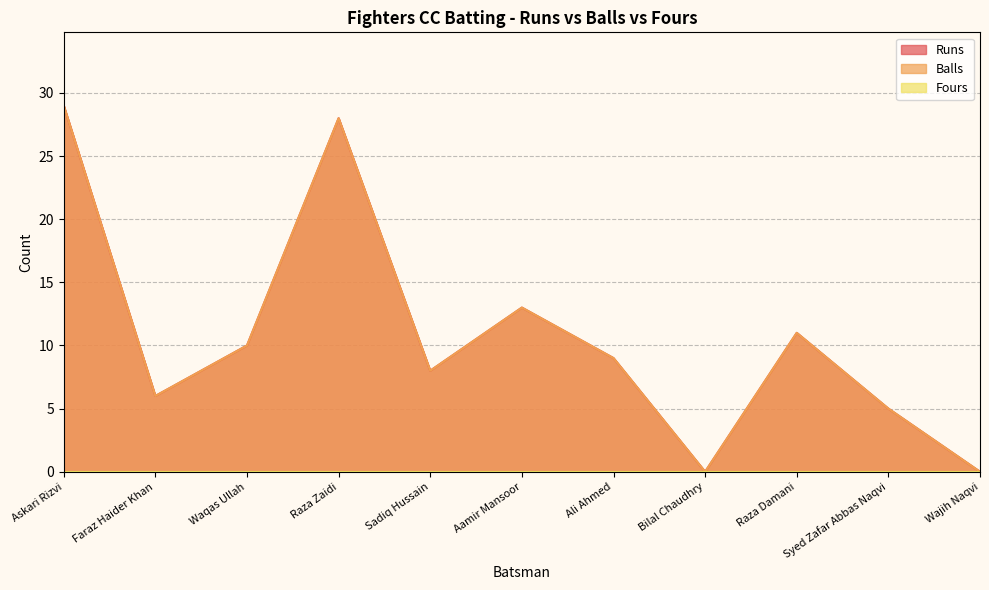

Which series has the largest total across all categories?

Runs